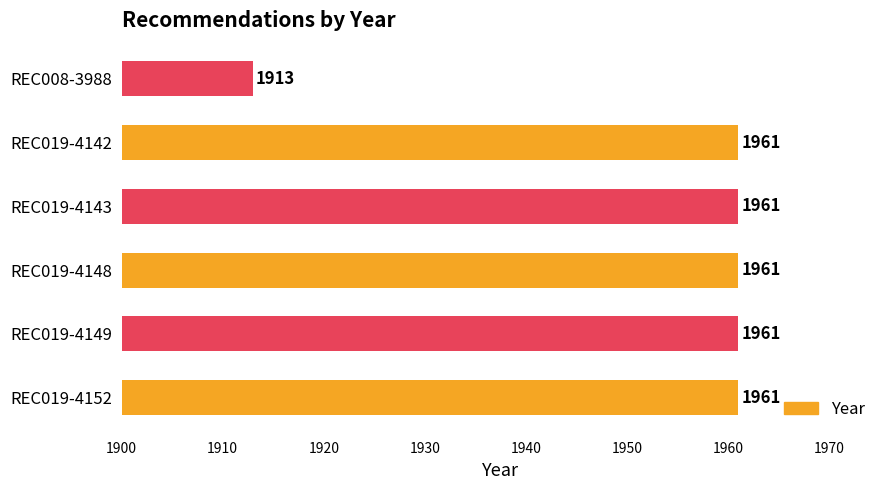

Approximately how many times larger is the value at REC019-4143 compared to REC019-4149?

1.0